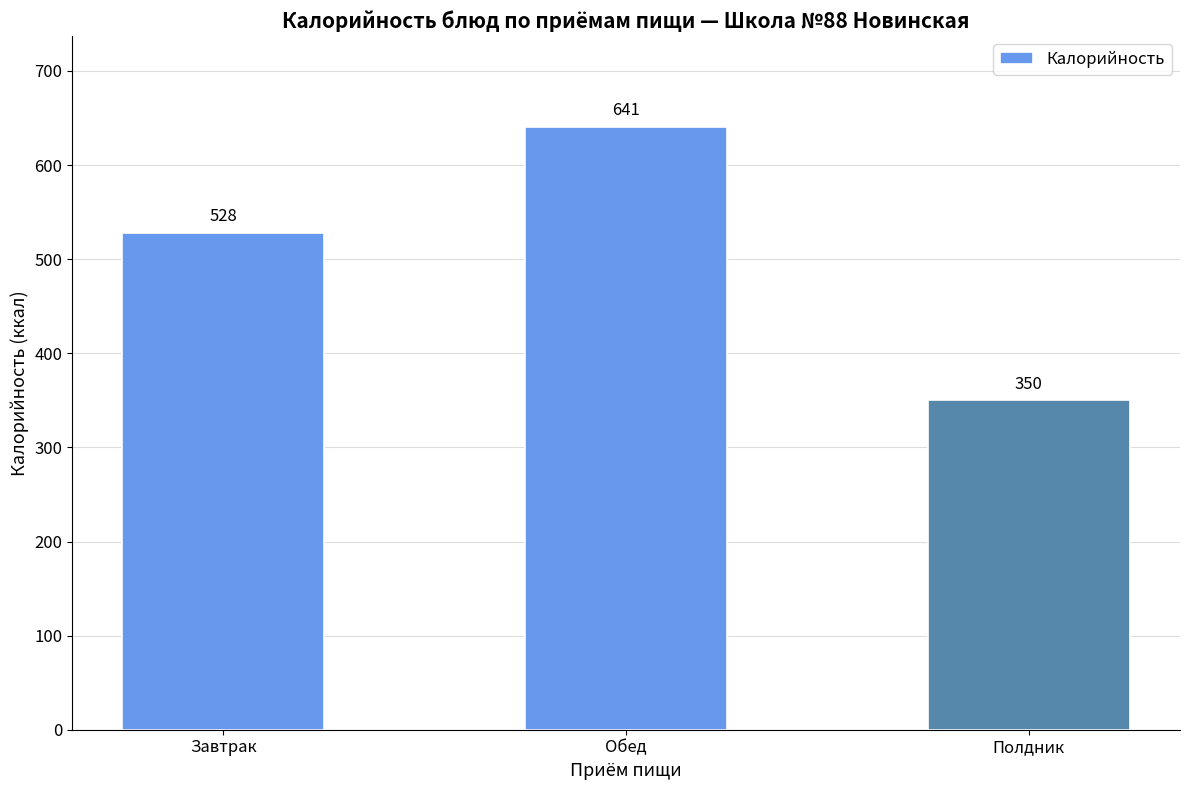

Does the chart contain stacked bars?

No